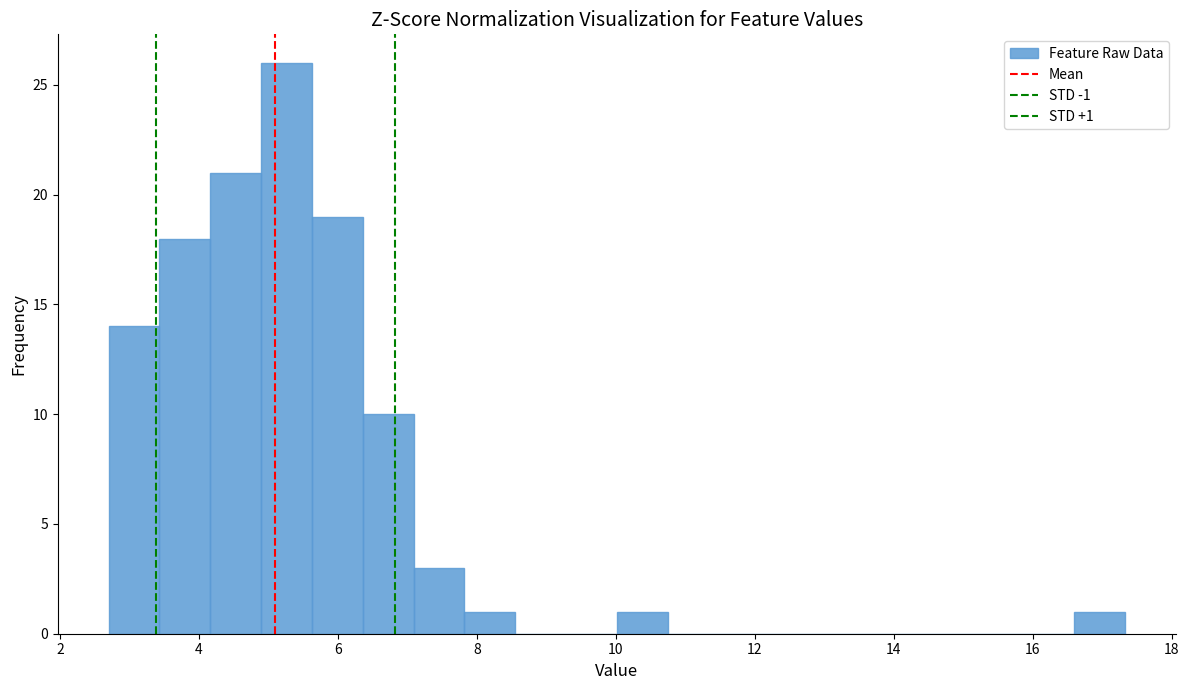

Read against the x-axis, roughly where is the centre of the tallest bar?

5.2